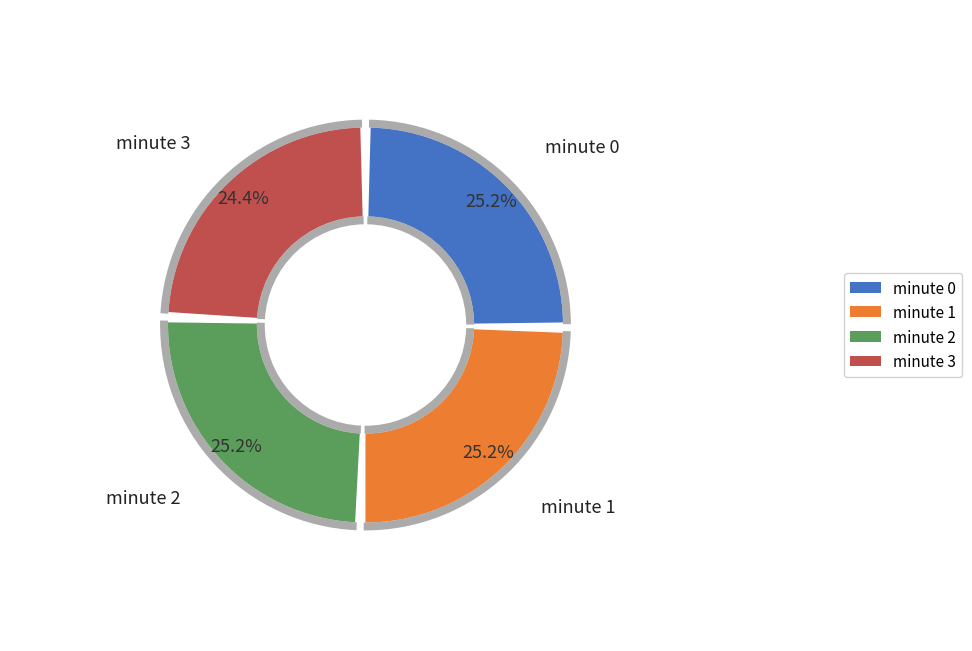

What percentage is the minute 1 slice, to the nearest percent?

25%